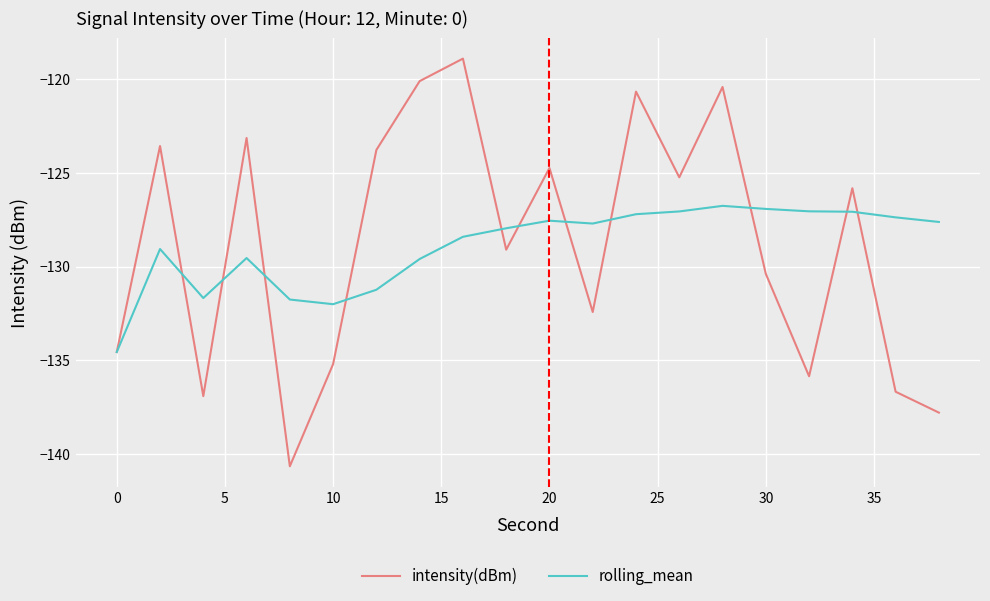

What is the maximum value shown in the chart?

-118.9